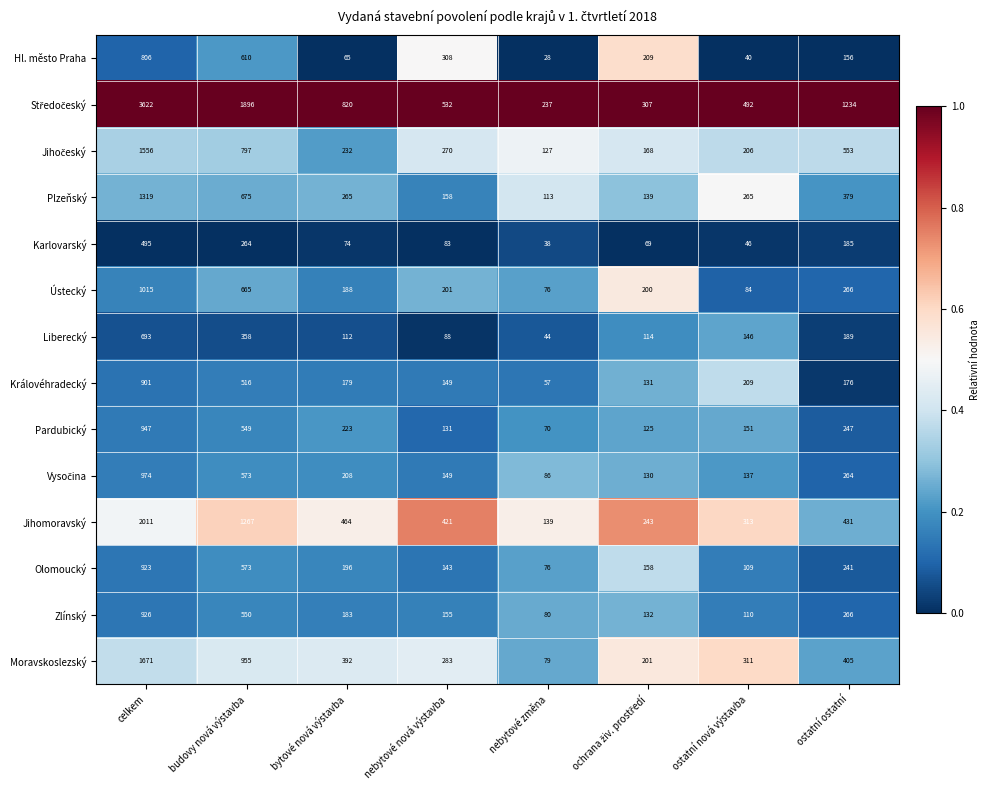

At which label does Hl. město Praha first exceed 209?

celkem